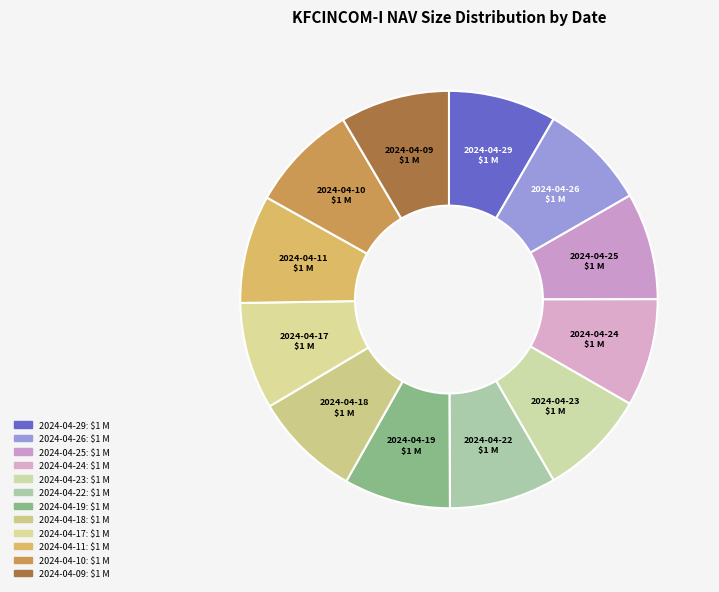

Count the number of slices in the pie.

12